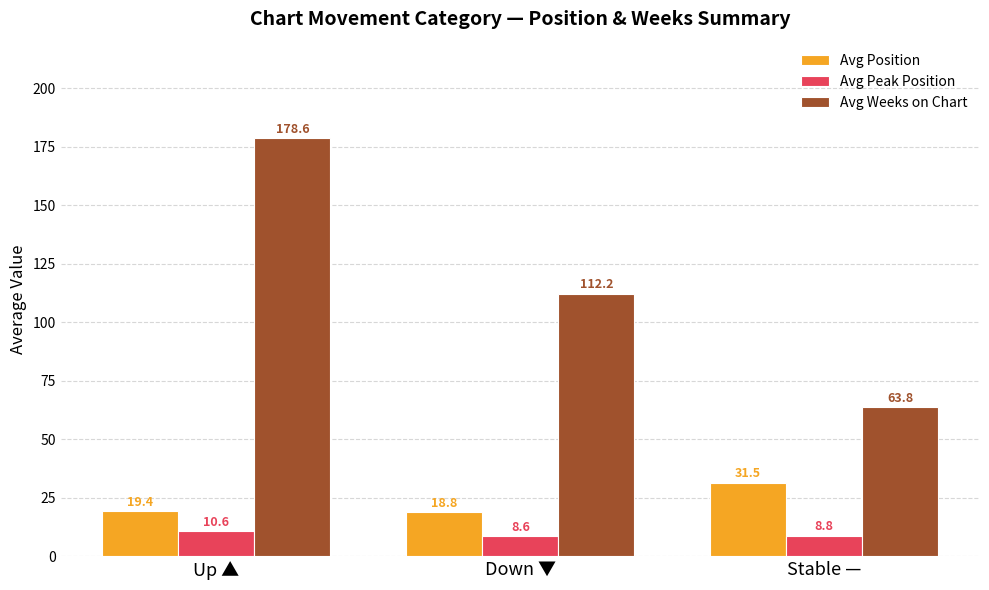

The value of Avg Position at Stable — is 31.5. True or false?

True